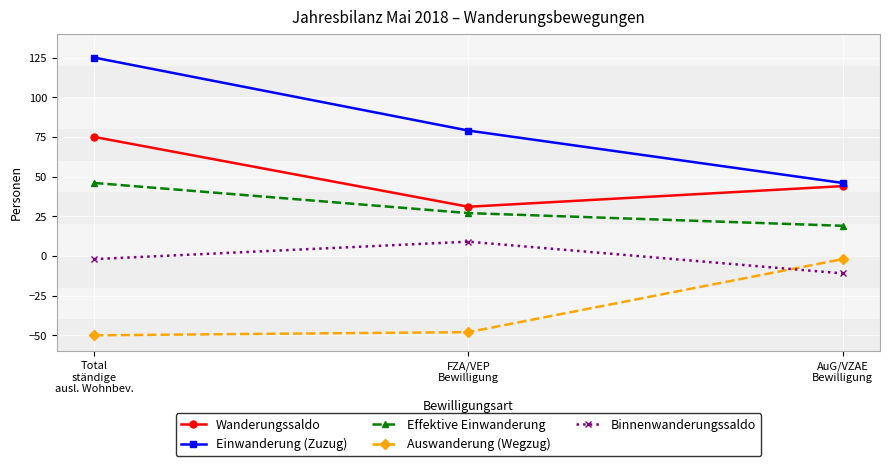

Is this an area chart (filled region under the line)?

No